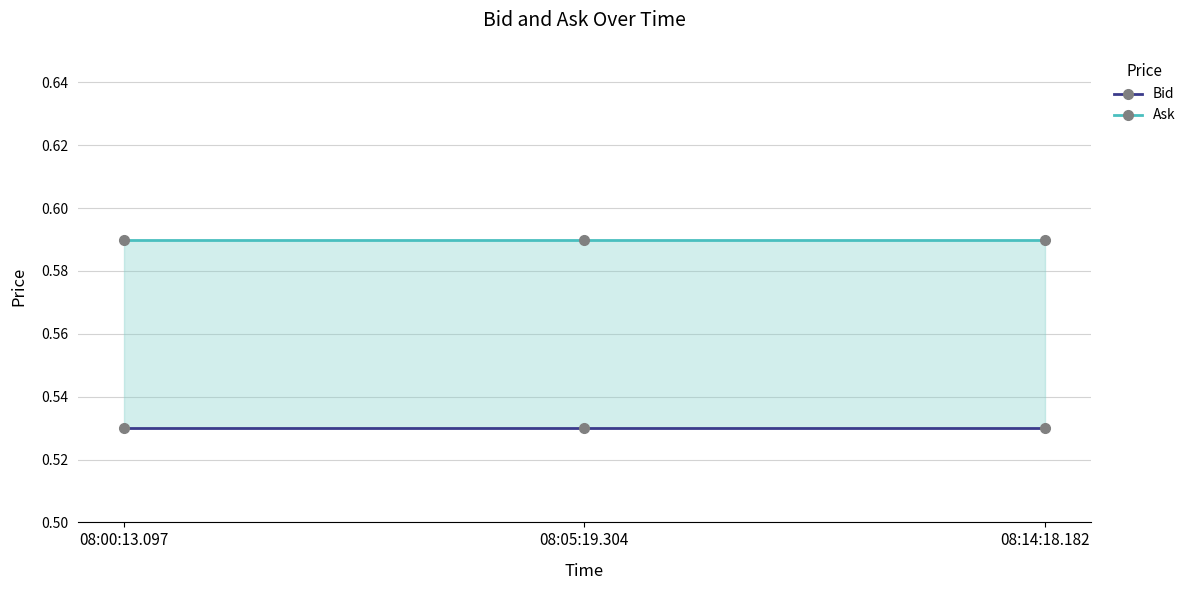

What is the maximum value for Bid?

0.5